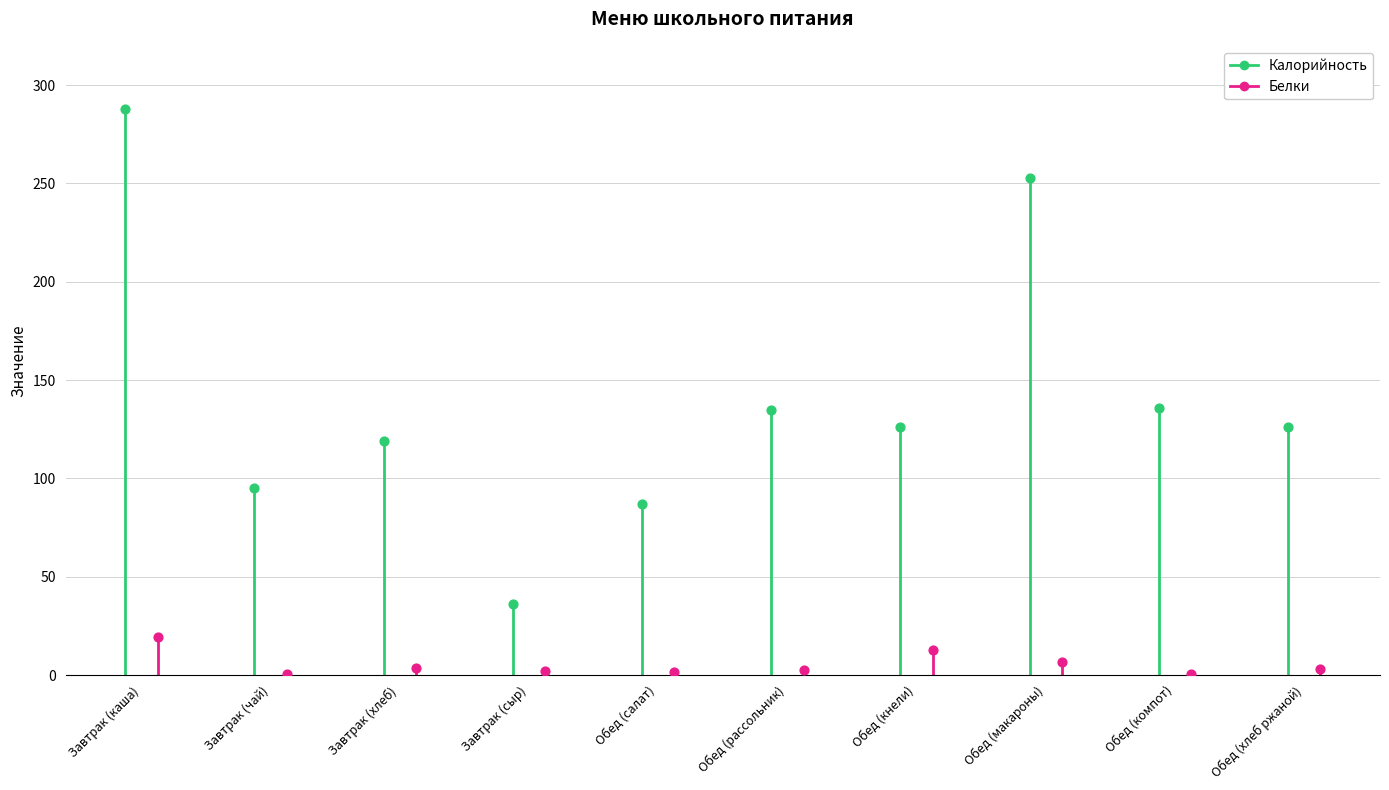

Is the value of Калорийность at Завтрак (каша) greater than the value of Белки at Завтрак (чай)?

Yes